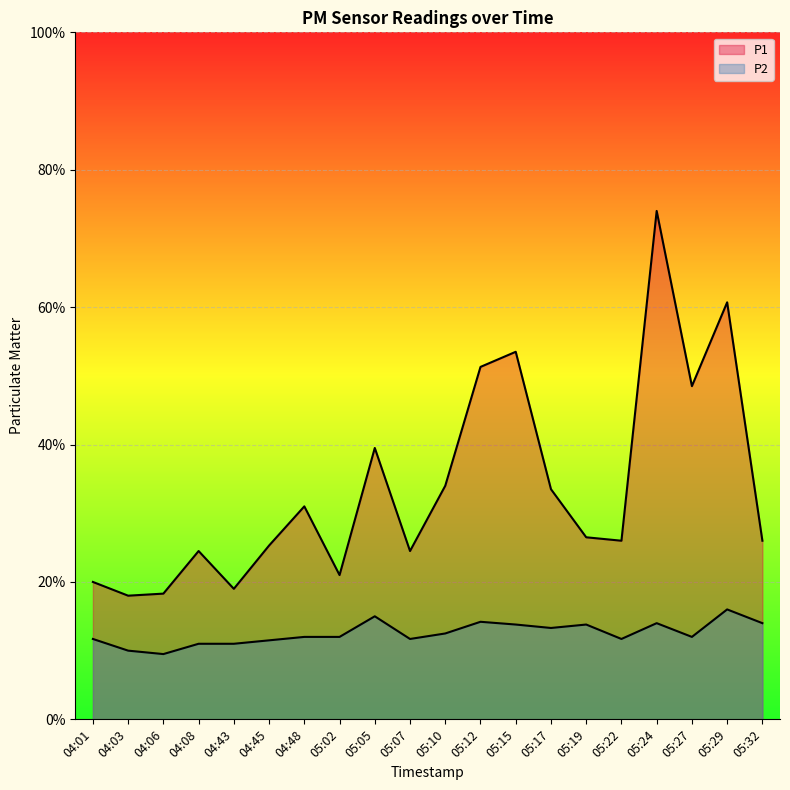

Which series has the largest total across all categories?

P1